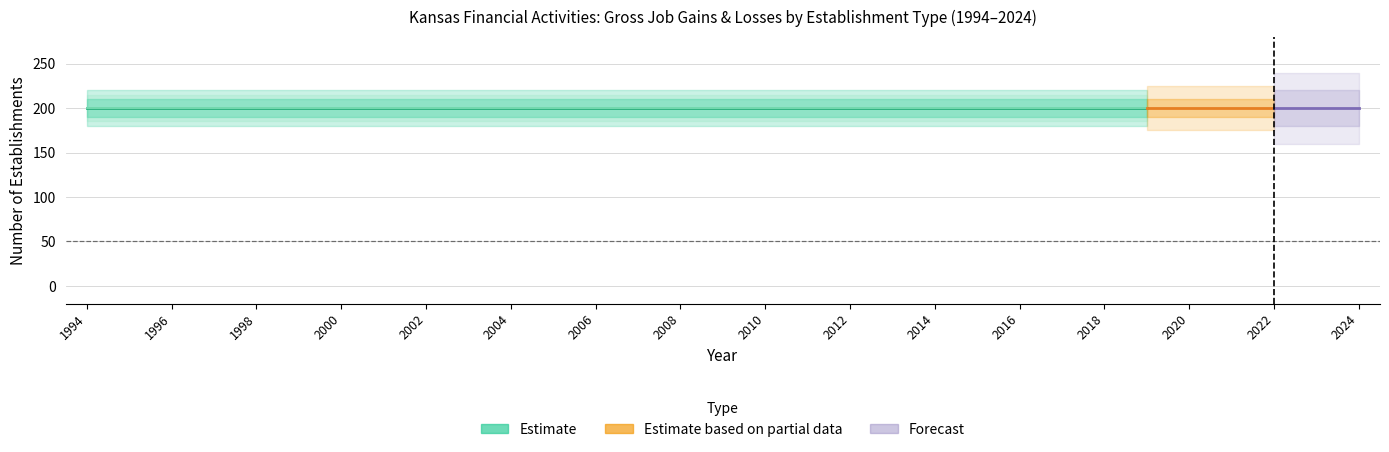

Which category has the highest value in the Expanding establishments series?

1994